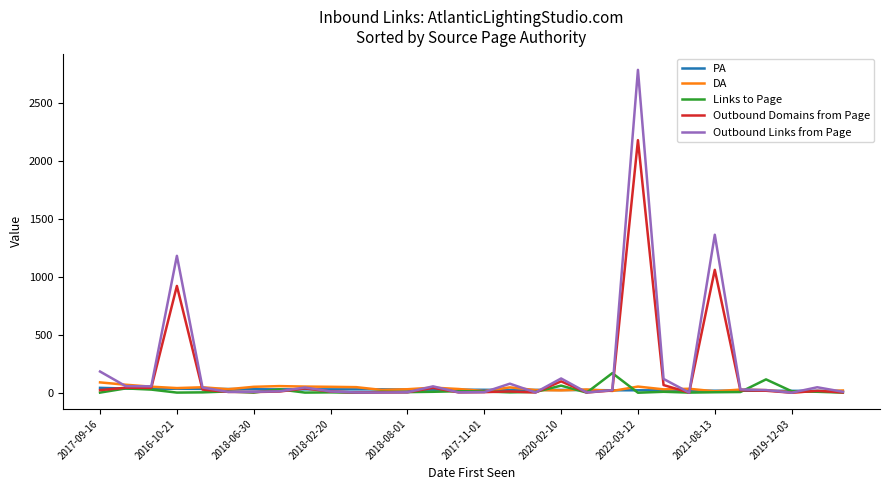

What is the maximum value shown in the chart?

2789